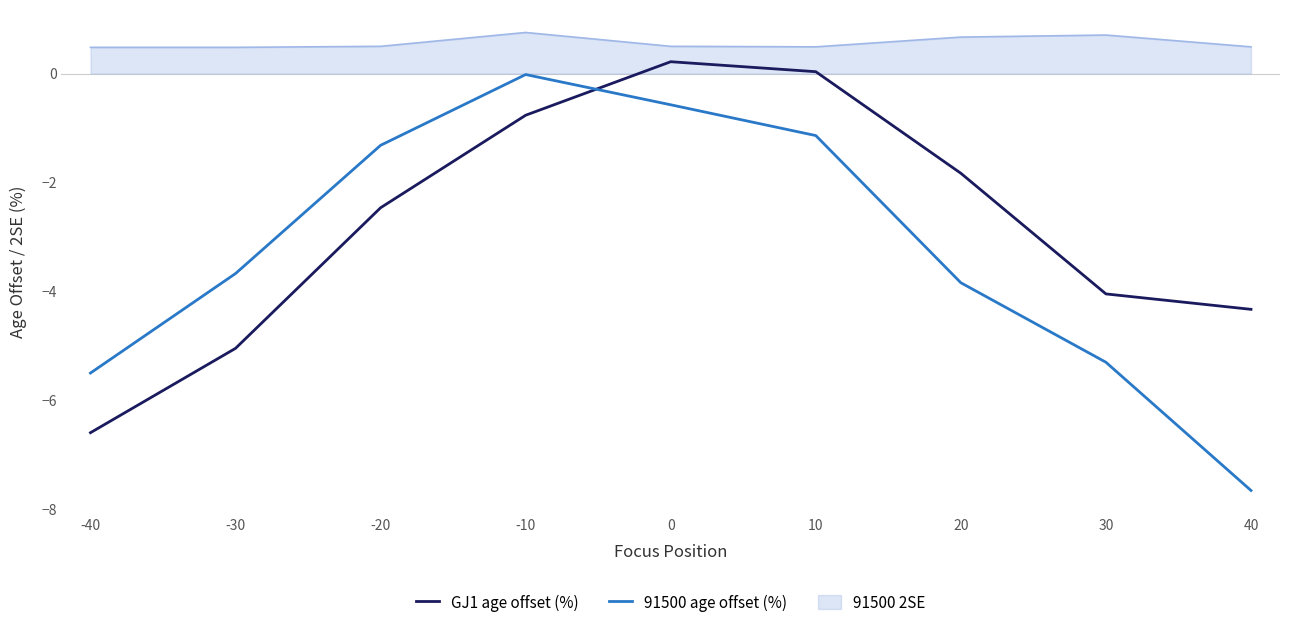

Where is GJ1 age offset (%) nearest to the value -3?

-20